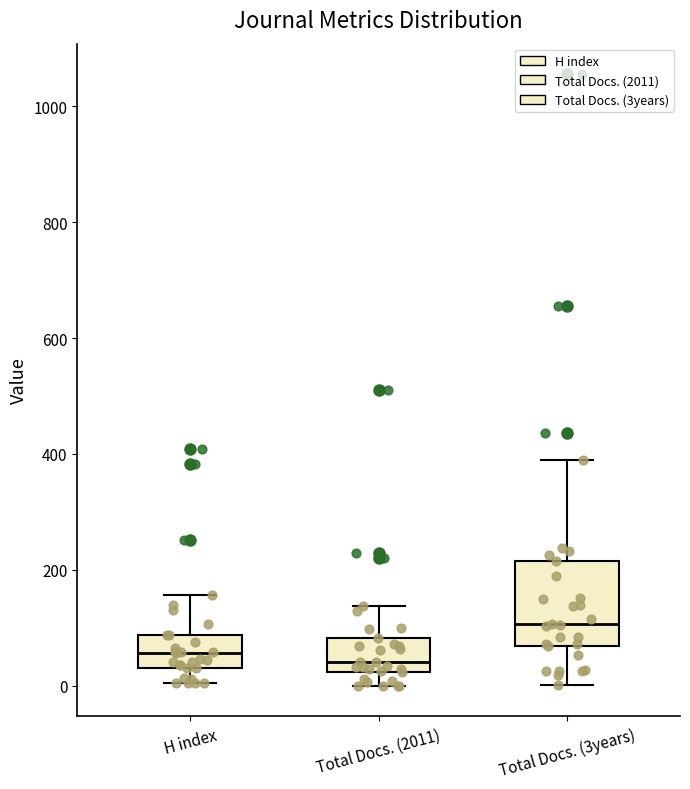

Reading left to right, read every box against the y-axis: the position of its median line, the range the box covers, and the ends of its whiskers. The values are not printed on the chart, so give them approximately, as read against the axis.

H index: median 60, box 40 to 80, whiskers 0 to 160
Total Docs. (2011): median 40, box 20 to 80, whiskers 0 to 140
Total Docs. (3years): median 100, box 60 to 220, whiskers 0 to 380